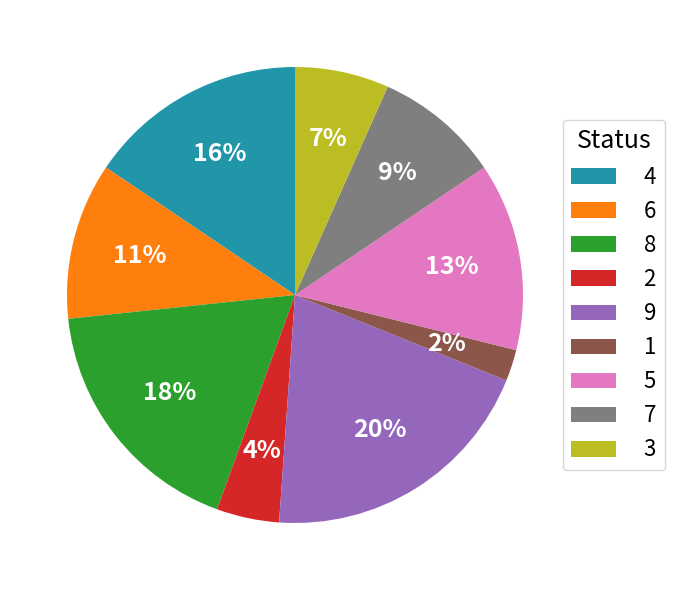

Does 5 represent more than half of the total?

No